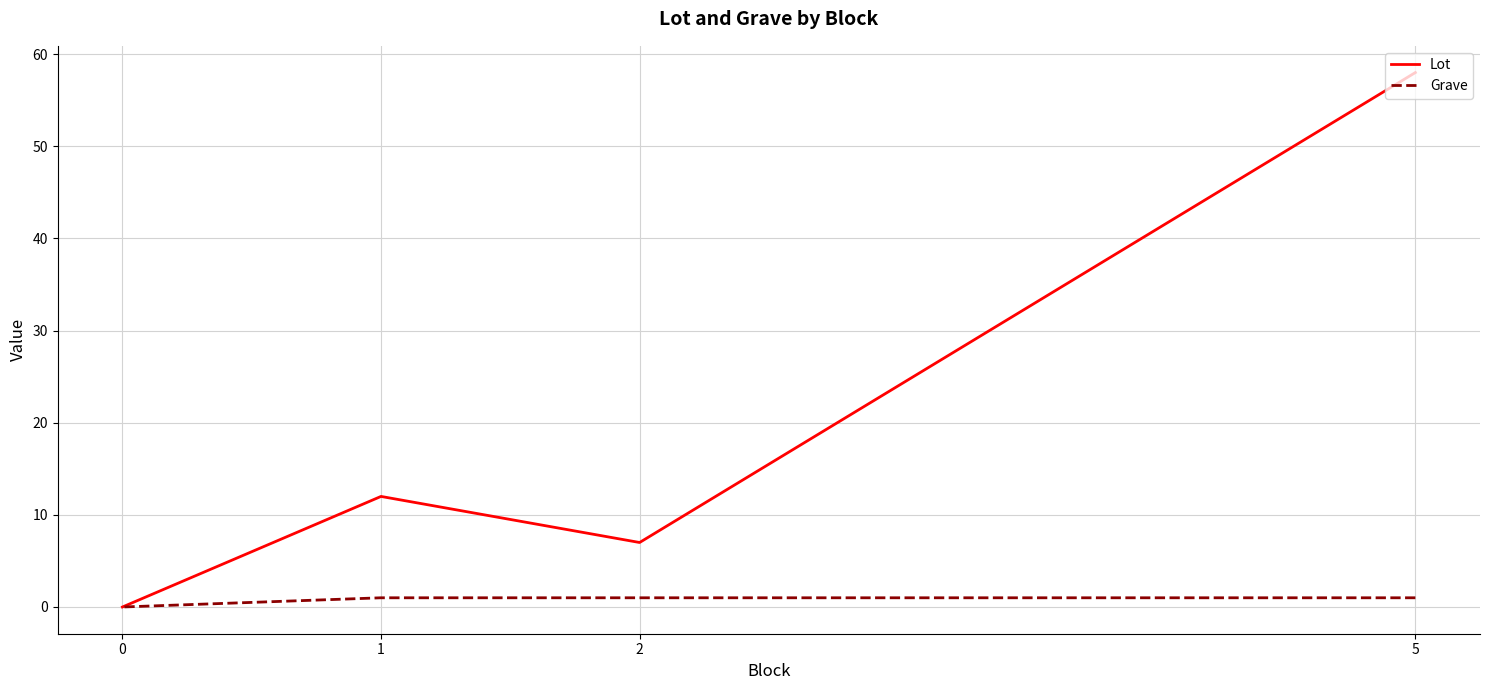

The value of Lot at 0 is 0. True or false?

True